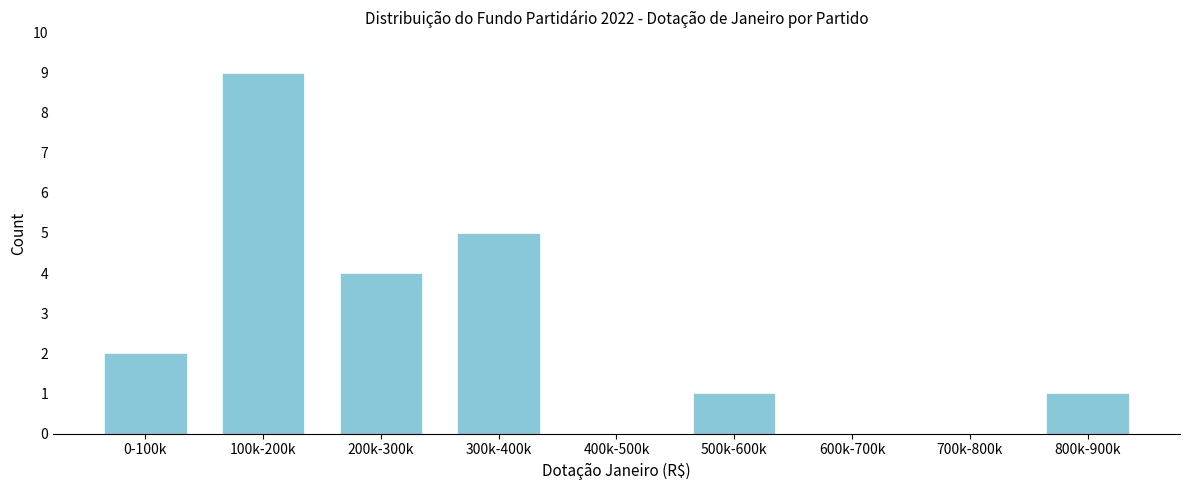

Reading left to right, what are all the values shown in this chart?

0-100k=2	100k-200k=9	200k-300k=4	300k-400k=5	400k-500k=0	500k-600k=1	600k-700k=0	700k-800k=0	800k-900k=1